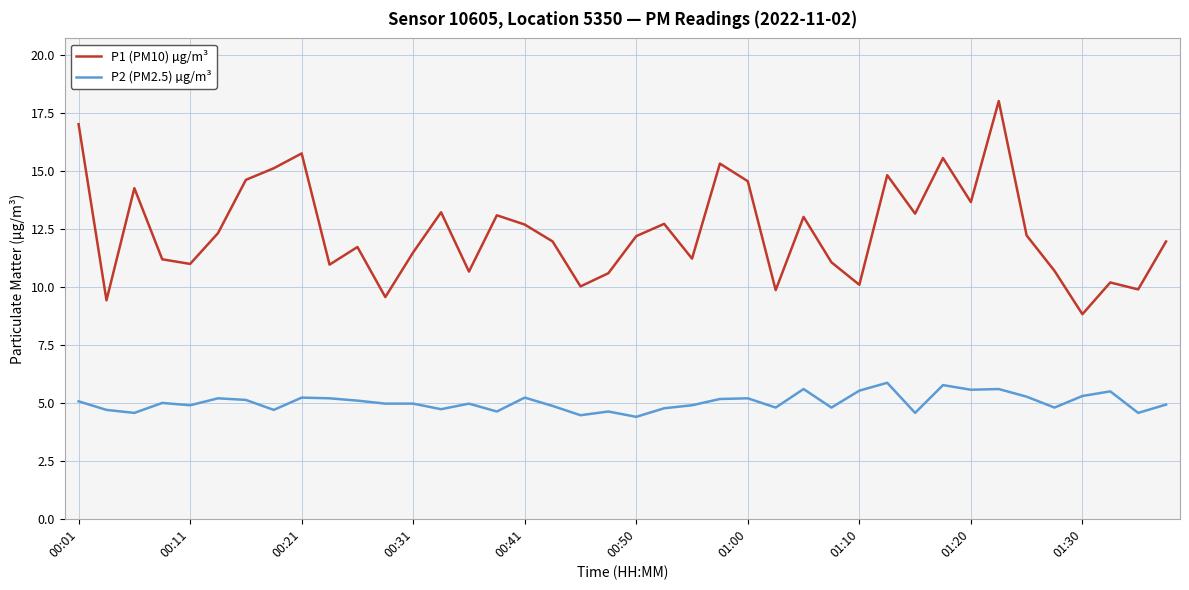

Which series has the largest range (max minus min)?

P1 (PM10) µg/m³